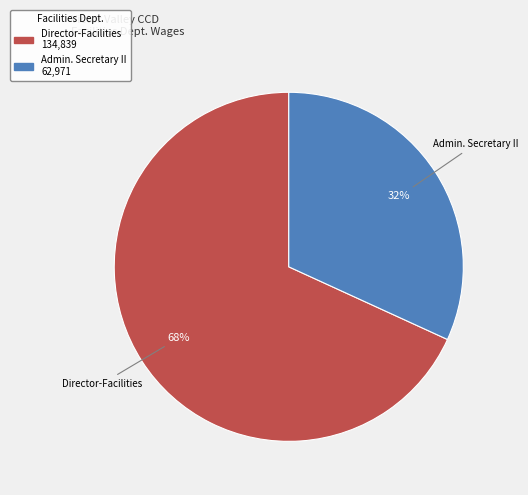

Is the sum of Director-Facilities and Admin. Secretary II greater than half?

Yes